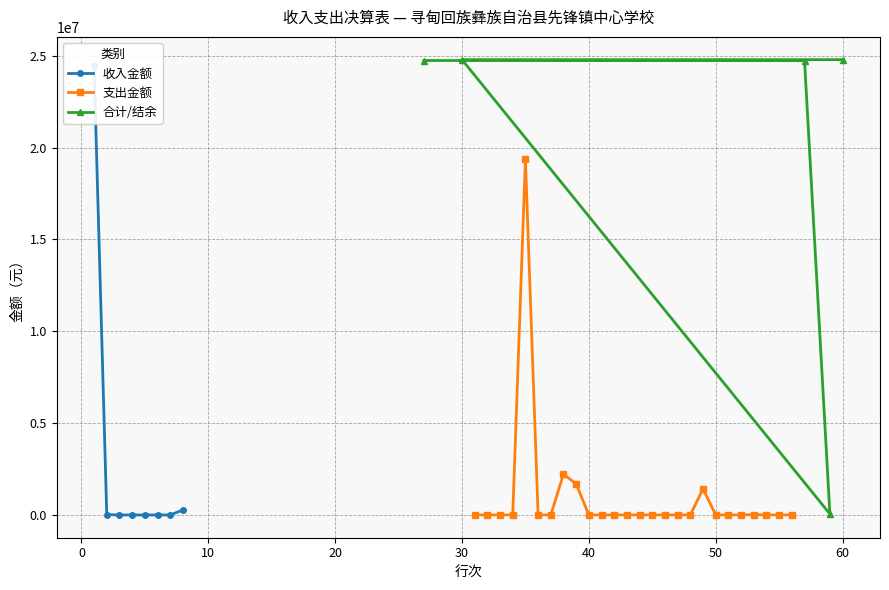

True or false: 支出金额 has more than 0 interior local peaks.

True